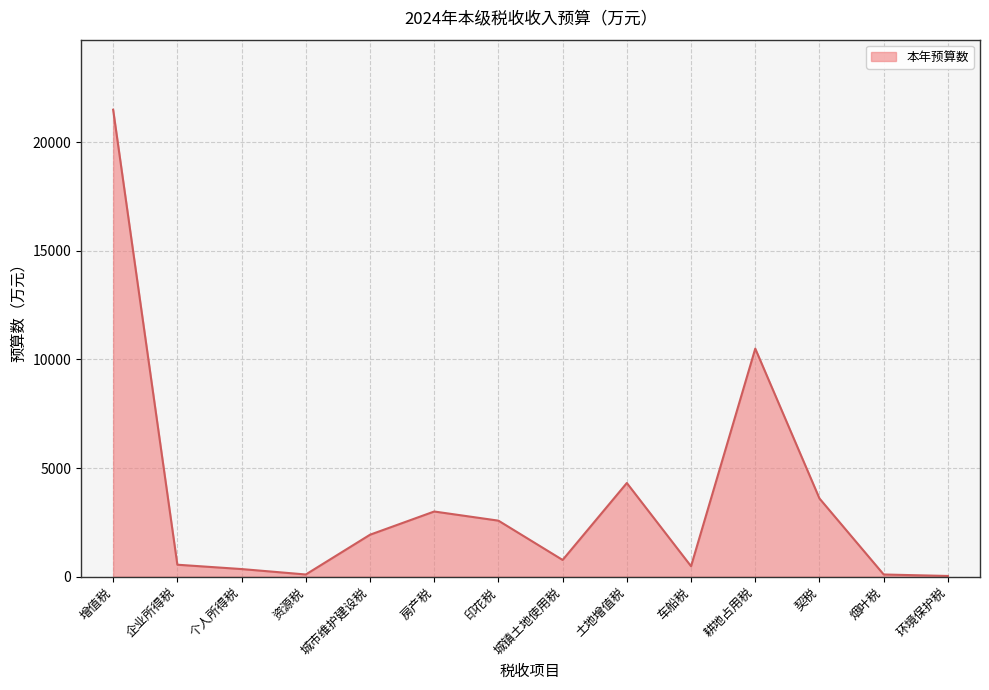

What is the difference between the maximum and minimum values?

21468